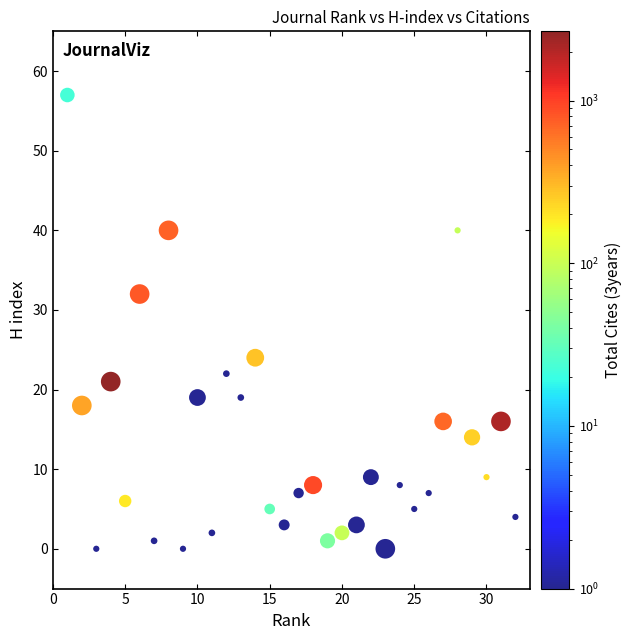

What is the range of X values (max minus min)?

31